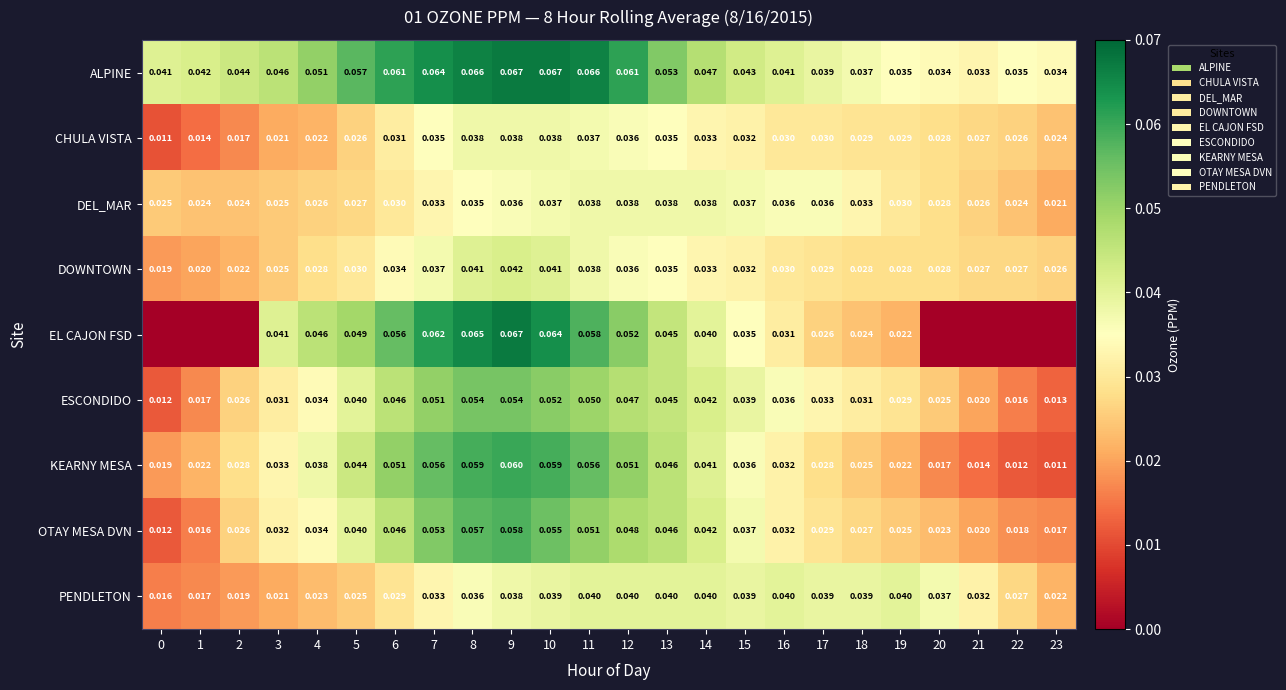

How many series are shown in this chart?

9